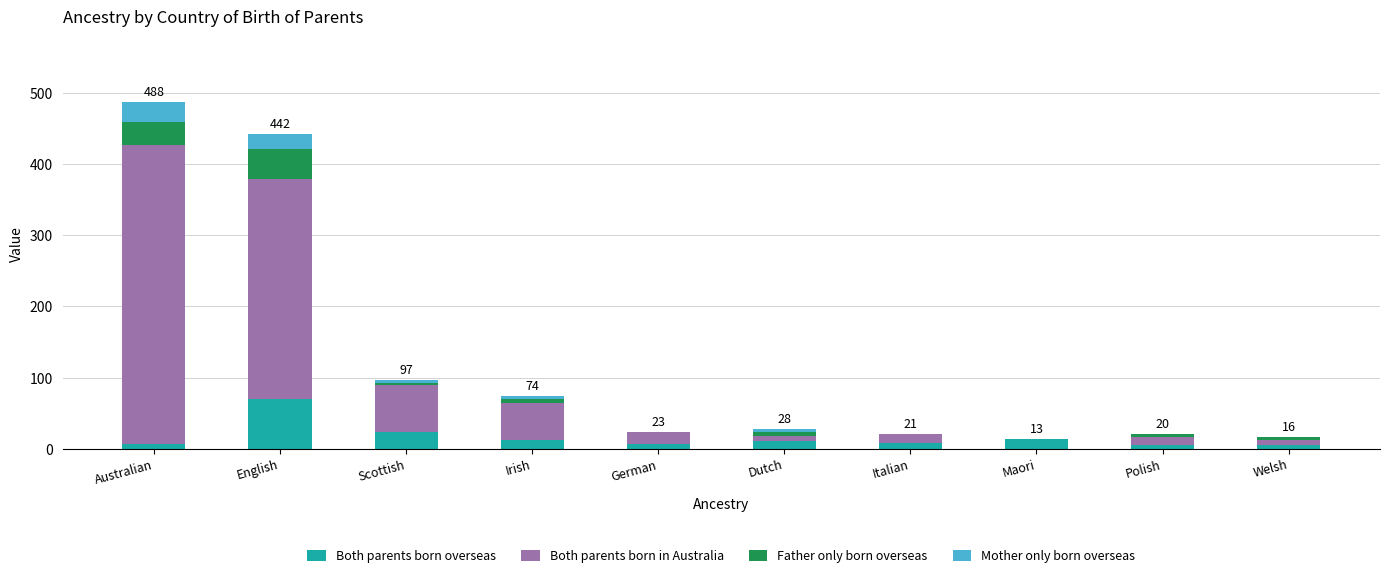

Are the bars horizontal?

No